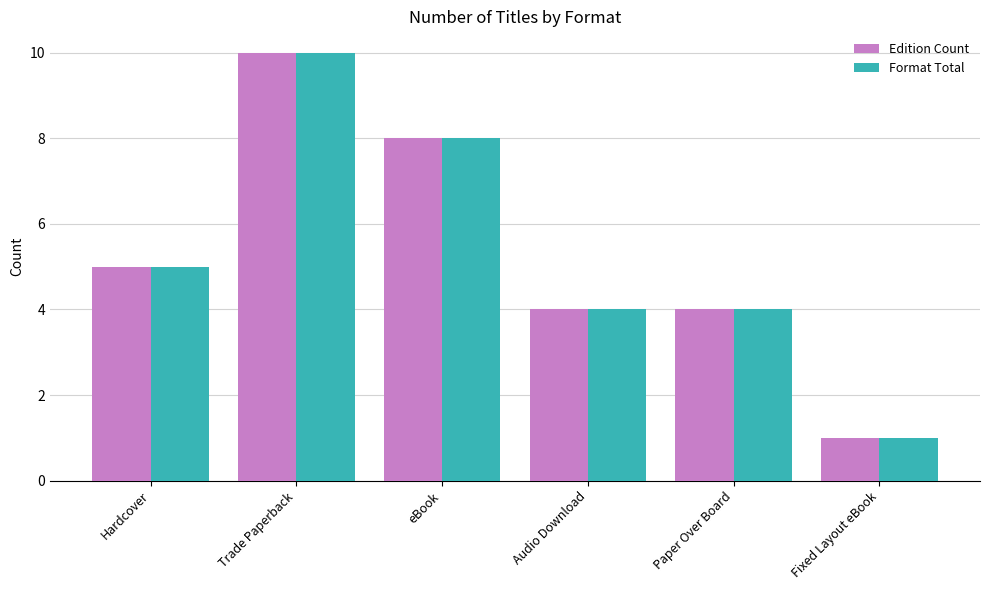

True or false: Edition Count has a value of 2 at Audio Download.

False